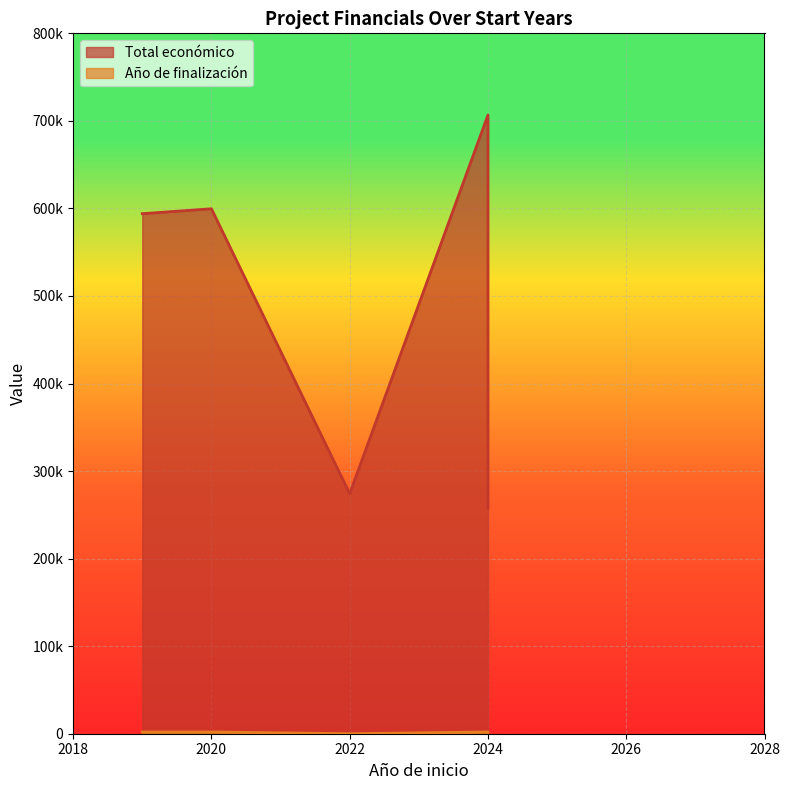

What is the sum of the Año de finalización values at 2020 and 2019?

4042